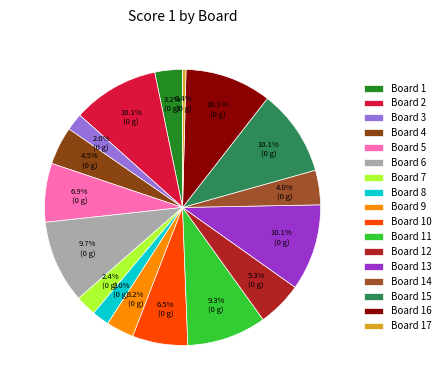

What percentage is the Board 15 slice, to the nearest percent?

10%